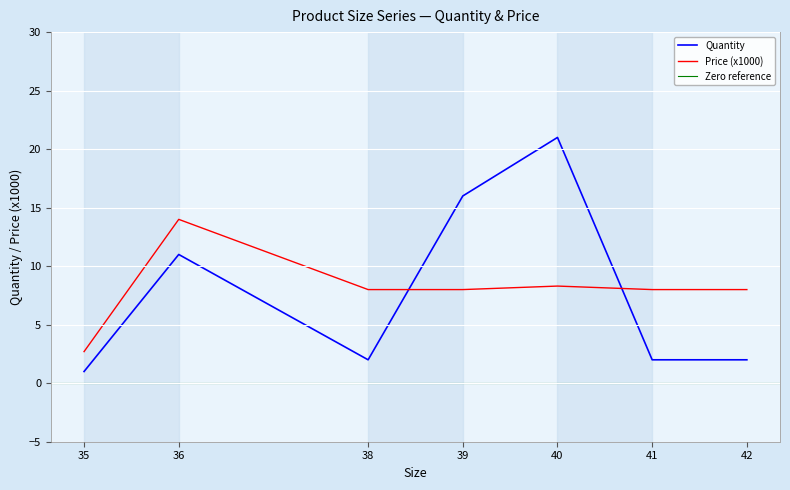

What is the difference between the Quantity values at 39 and 42?

14.0